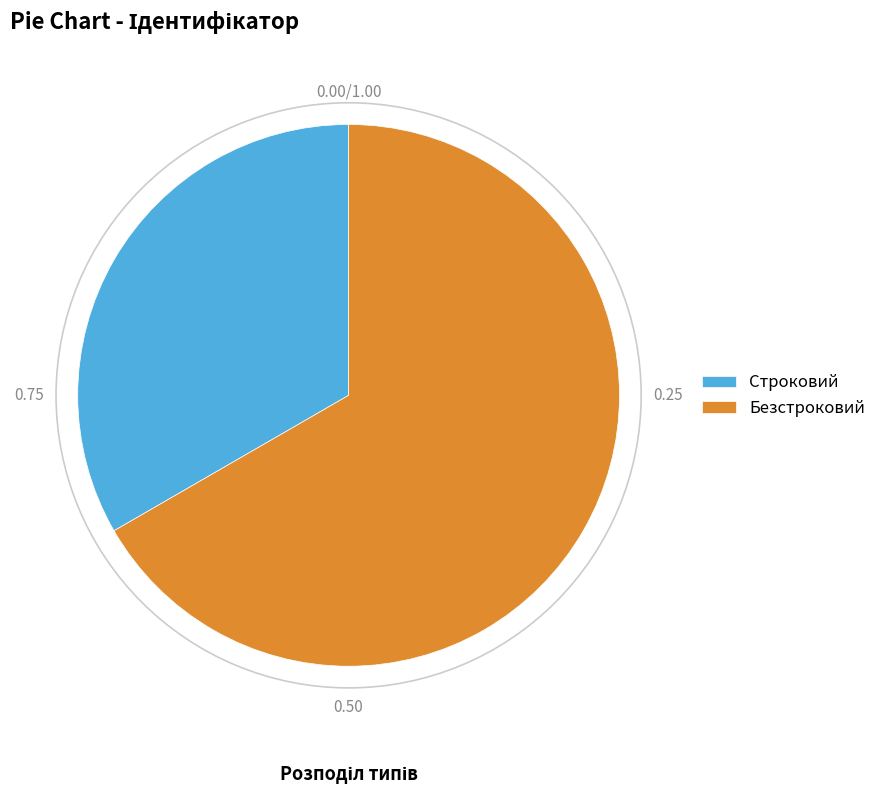

Which slice is the largest?

Безстроковий